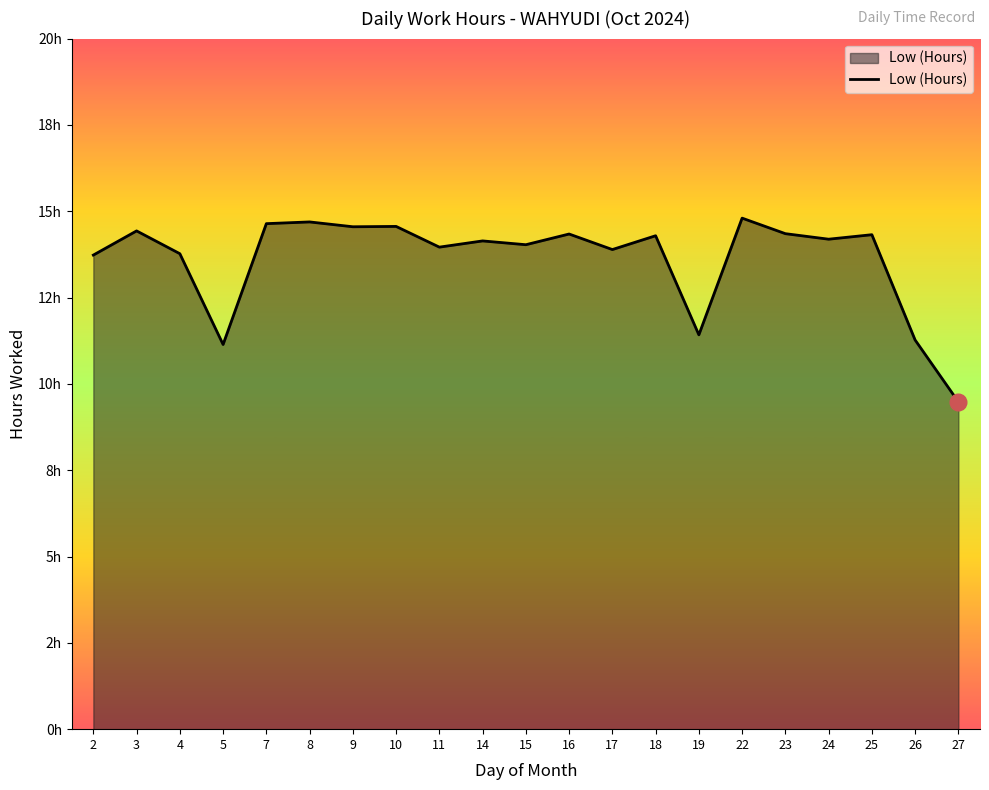

Does the chart have visible grid lines?

No